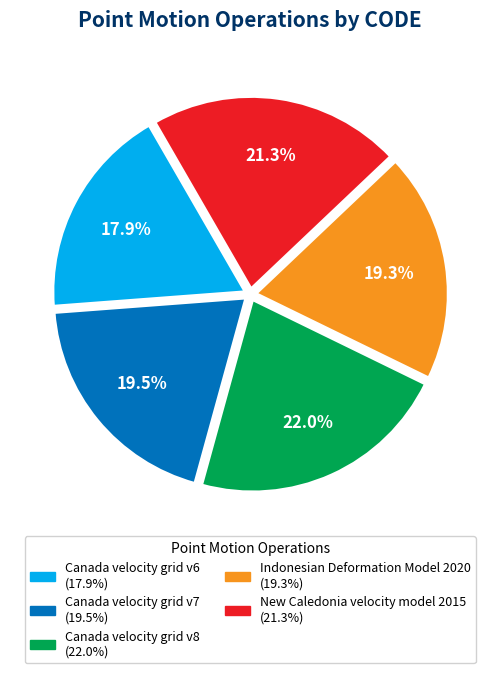

How many slices are in this pie chart?

5